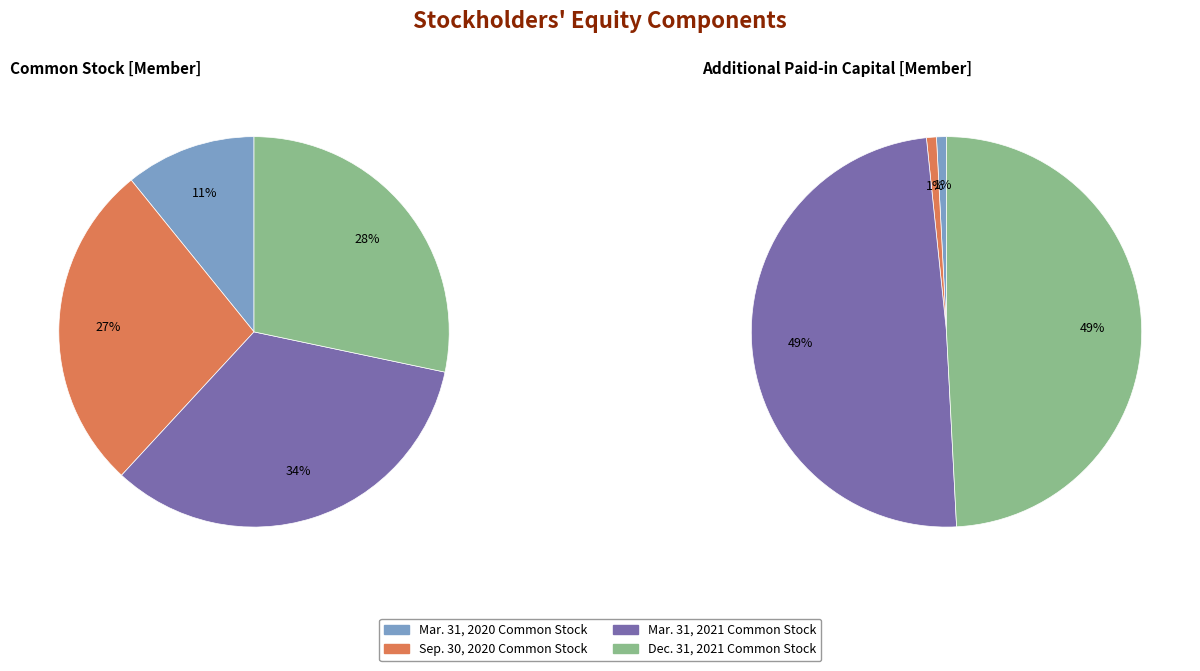

To the nearest percent, what is the average slice percentage?

25%